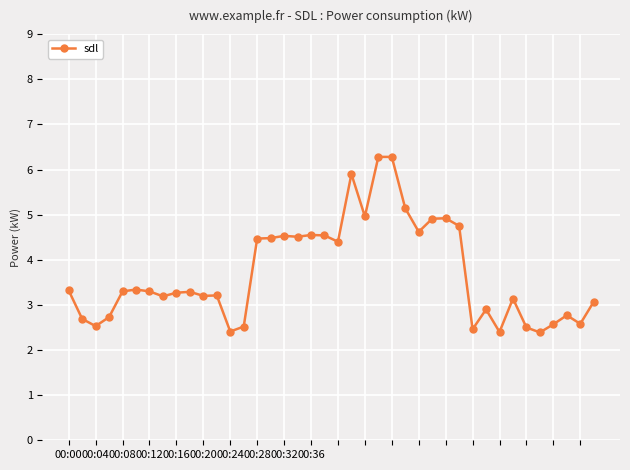

How many data points are above 3?

27